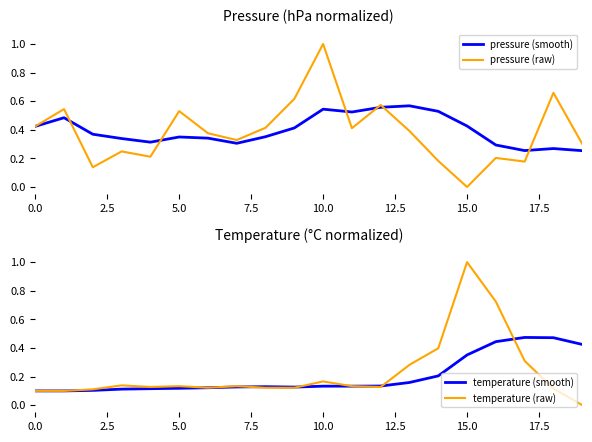

What is the average value of the temperature (smooth) series?

0.2